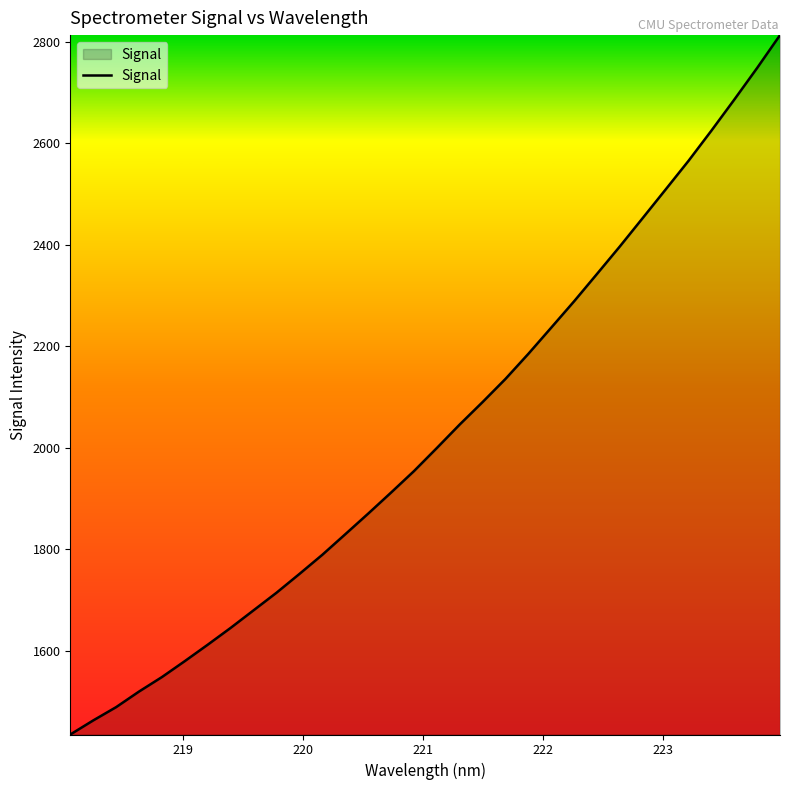

Count the number of data series in this chart.

1